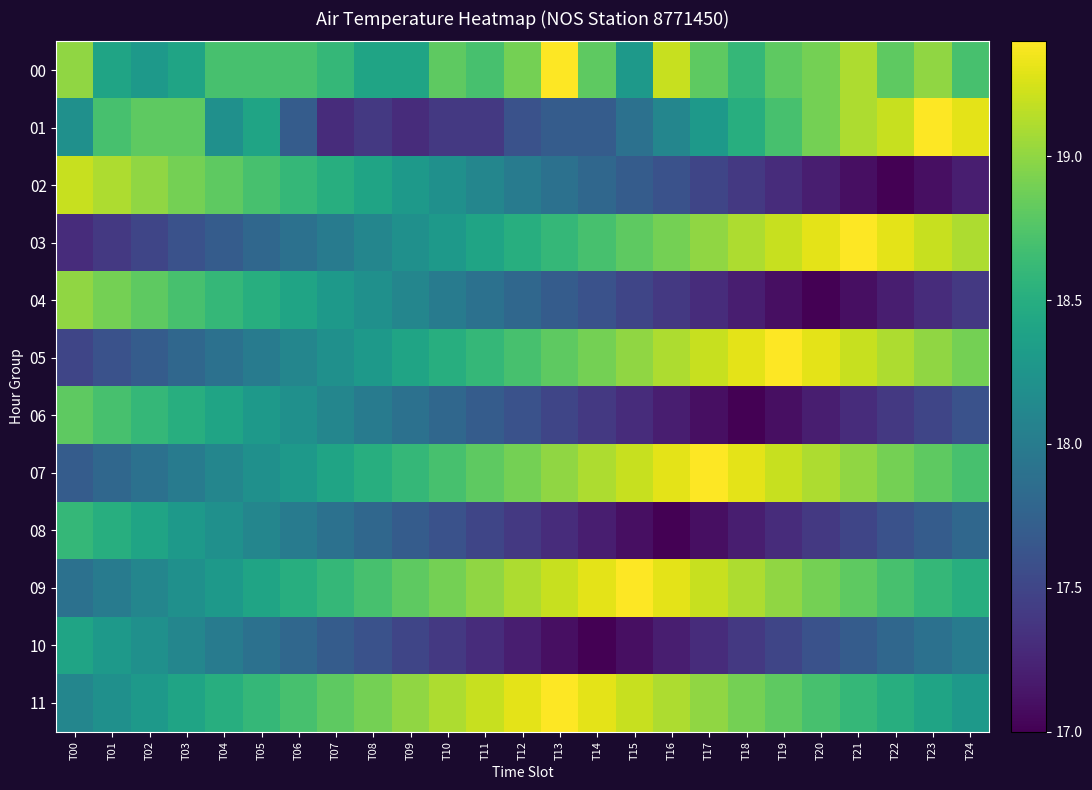

Reading right to left, list all the values displayed in this chart.

00: T24=18.7	T23=19.0	T22=18.8	T21=19.1	T20=18.9	T19=18.8	T18=18.6	T17=18.8	T16=19.2	T15=18.3	T14=18.8	T13=19.4	T12=18.9	T11=18.7	T10=18.8	T09=18.4	T08=18.4	T07=18.6	T06=18.7	T05=18.7	T04=18.7	T03=18.4	T02=18.3	T01=18.4	T00=19.0
01: T24=19.3	T23=19.4	T22=19.2	T21=19.1	T20=18.9	T19=18.7	T18=18.5	T17=18.3	T16=18.1	T15=17.9	T14=17.7	T13=17.7	T12=17.6	T11=17.4	T10=17.4	T09=17.3	T08=17.4	T07=17.3	T06=17.7	T05=18.4	T04=18.2	T03=18.8	T02=18.8	T01=18.7	T00=18.2
02: T24=17.2	T23=17.1	T22=17.0	T21=17.1	T20=17.2	T19=17.3	T18=17.4	T17=17.5	T16=17.6	T15=17.7	T14=17.8	T13=17.9	T12=18.0	T11=18.1	T10=18.2	T09=18.3	T08=18.4	T07=18.5	T06=18.6	T05=18.7	T04=18.8	T03=18.9	T02=19.0	T01=19.1	T00=19.2
03: T24=19.1	T23=19.2	T22=19.3	T21=19.4	T20=19.3	T19=19.2	T18=19.1	T17=19.0	T16=18.9	T15=18.8	T14=18.7	T13=18.6	T12=18.5	T11=18.4	T10=18.3	T09=18.2	T08=18.1	T07=18.0	T06=17.9	T05=17.8	T04=17.7	T03=17.6	T02=17.5	T01=17.4	T00=17.3
04: T24=17.4	T23=17.3	T22=17.2	T21=17.1	T20=17.0	T19=17.1	T18=17.2	T17=17.3	T16=17.4	T15=17.5	T14=17.6	T13=17.7	T12=17.8	T11=17.9	T10=18.0	T09=18.1	T08=18.2	T07=18.3	T06=18.4	T05=18.5	T04=18.6	T03=18.7	T02=18.8	T01=18.9	T00=19.0
05: T24=18.9	T23=19.0	T22=19.1	T21=19.2	T20=19.3	T19=19.4	T18=19.3	T17=19.2	T16=19.1	T15=19.0	T14=18.9	T13=18.8	T12=18.7	T11=18.6	T10=18.5	T09=18.4	T08=18.3	T07=18.2	T06=18.1	T05=18.0	T04=17.9	T03=17.8	T02=17.7	T01=17.6	T00=17.5
06: T24=17.6	T23=17.5	T22=17.4	T21=17.3	T20=17.2	T19=17.1	T18=17.0	T17=17.1	T16=17.2	T15=17.3	T14=17.4	T13=17.5	T12=17.6	T11=17.7	T10=17.8	T09=17.9	T08=18.0	T07=18.1	T06=18.2	T05=18.3	T04=18.4	T03=18.5	T02=18.6	T01=18.7	T00=18.8
07: T24=18.7	T23=18.8	T22=18.9	T21=19.0	T20=19.1	T19=19.2	T18=19.3	T17=19.4	T16=19.3	T15=19.2	T14=19.1	T13=19.0	T12=18.9	T11=18.8	T10=18.7	T09=18.6	T08=18.5	T07=18.4	T06=18.3	T05=18.2	T04=18.1	T03=18.0	T02=17.9	T01=17.8	T00=17.7
08: T24=17.8	T23=17.7	T22=17.6	T21=17.5	T20=17.4	T19=17.3	T18=17.2	T17=17.1	T16=17.0	T15=17.1	T14=17.2	T13=17.3	T12=17.4	T11=17.5	T10=17.6	T09=17.7	T08=17.8	T07=17.9	T06=18.0	T05=18.1	T04=18.2	T03=18.3	T02=18.4	T01=18.5	T00=18.6
09: T24=18.5	T23=18.6	T22=18.7	T21=18.8	T20=18.9	T19=19.0	T18=19.1	T17=19.2	T16=19.3	T15=19.4	T14=19.3	T13=19.2	T12=19.1	T11=19.0	T10=18.9	T09=18.8	T08=18.7	T07=18.6	T06=18.5	T05=18.4	T04=18.3	T03=18.2	T02=18.1	T01=18.0	T00=17.9
10: T24=18.0	T23=17.9	T22=17.8	T21=17.7	T20=17.6	T19=17.5	T18=17.4	T17=17.3	T16=17.2	T15=17.1	T14=17.0	T13=17.1	T12=17.2	T11=17.3	T10=17.4	T09=17.5	T08=17.6	T07=17.7	T06=17.8	T05=17.9	T04=18.0	T03=18.1	T02=18.2	T01=18.3	T00=18.4
11: T24=18.3	T23=18.4	T22=18.5	T21=18.6	T20=18.7	T19=18.8	T18=18.9	T17=19.0	T16=19.1	T15=19.2	T14=19.3	T13=19.4	T12=19.3	T11=19.2	T10=19.1	T09=19.0	T08=18.9	T07=18.8	T06=18.7	T05=18.6	T04=18.5	T03=18.4	T02=18.3	T01=18.2	T00=18.1